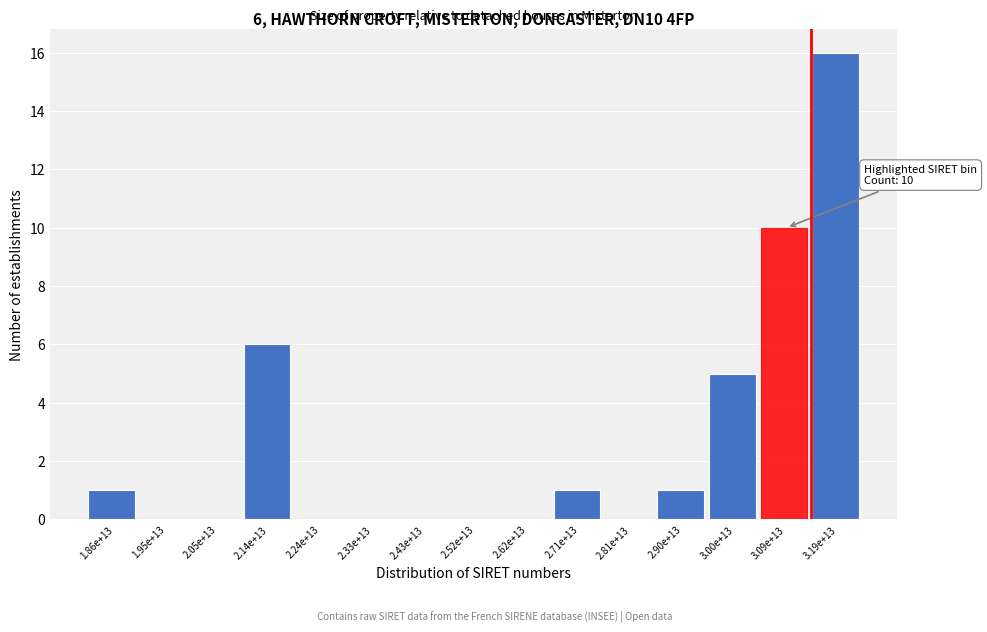

Reading right to left, extract all data points from this chart.

3.19e+13=16	3.09e+13=10	3.00e+13=5	2.90e+13=1	2.81e+13=0	2.71e+13=1	2.62e+13=0	2.52e+13=0	2.43e+13=0	2.33e+13=0	2.24e+13=0	2.14e+13=6	2.05e+13=0	1.95e+13=0	1.86e+13=1